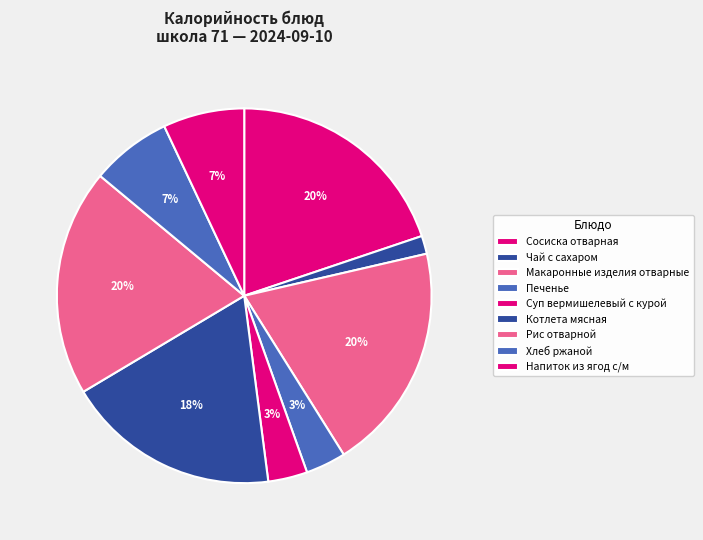

How much of the chart is everything except Суп вермишелевый с курой?

96.6%